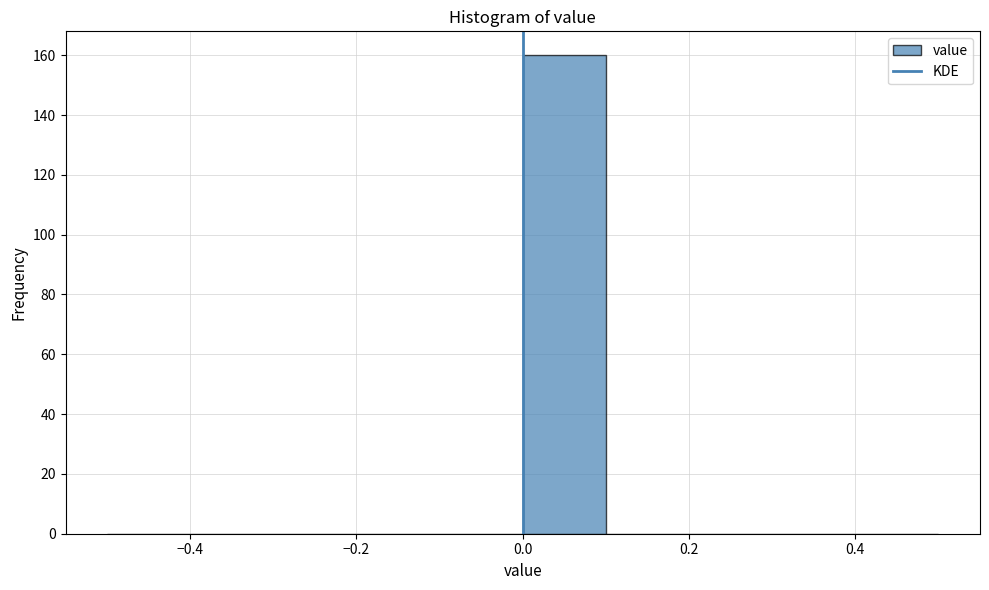

Over which range of the x-axis is the bar tallest?

0.0 to 0.1